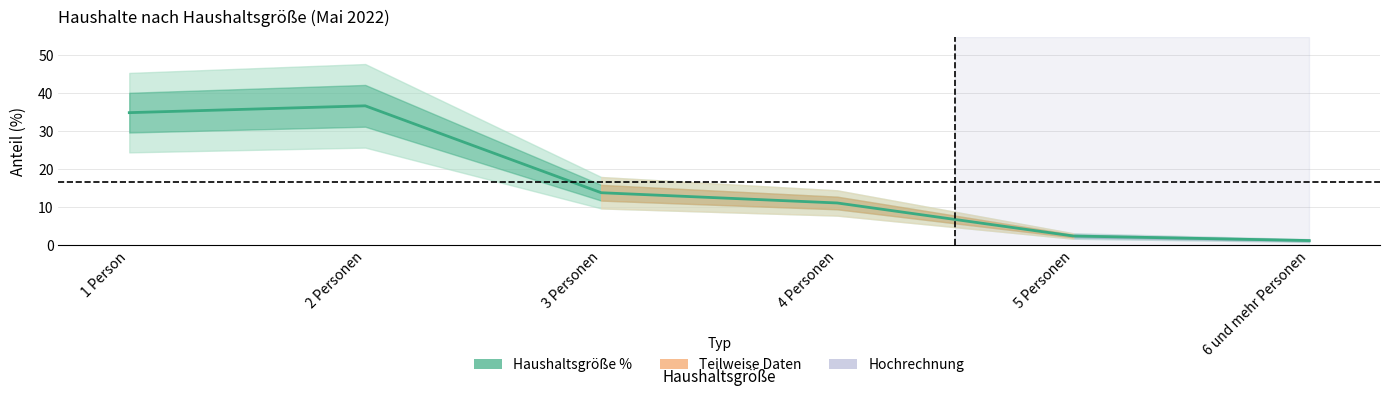

At which label is the value closest to 18?

3 Personen